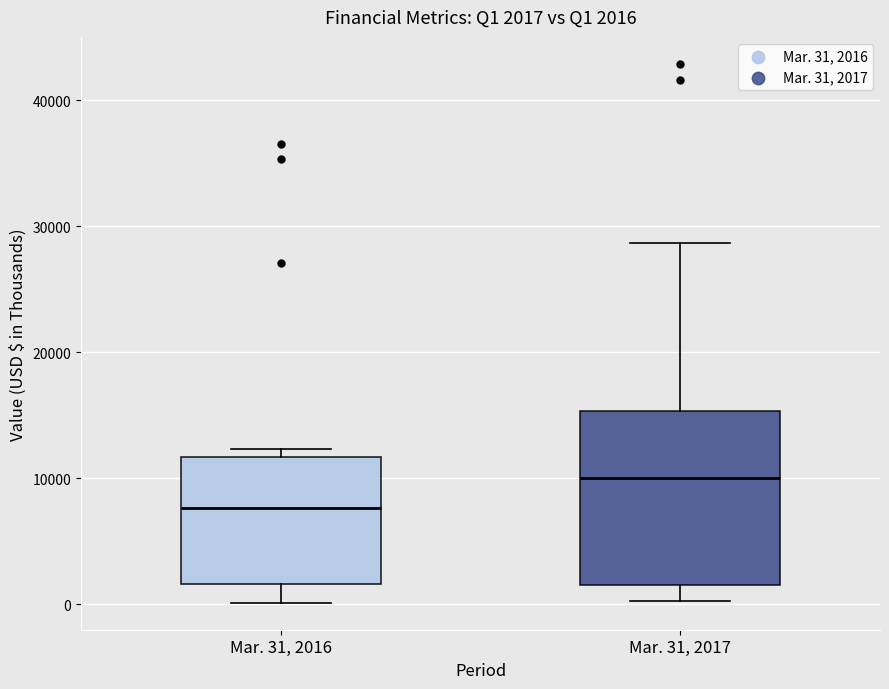

Which box is the tallest, from its lower edge to its upper edge?

Mar. 31, 2017